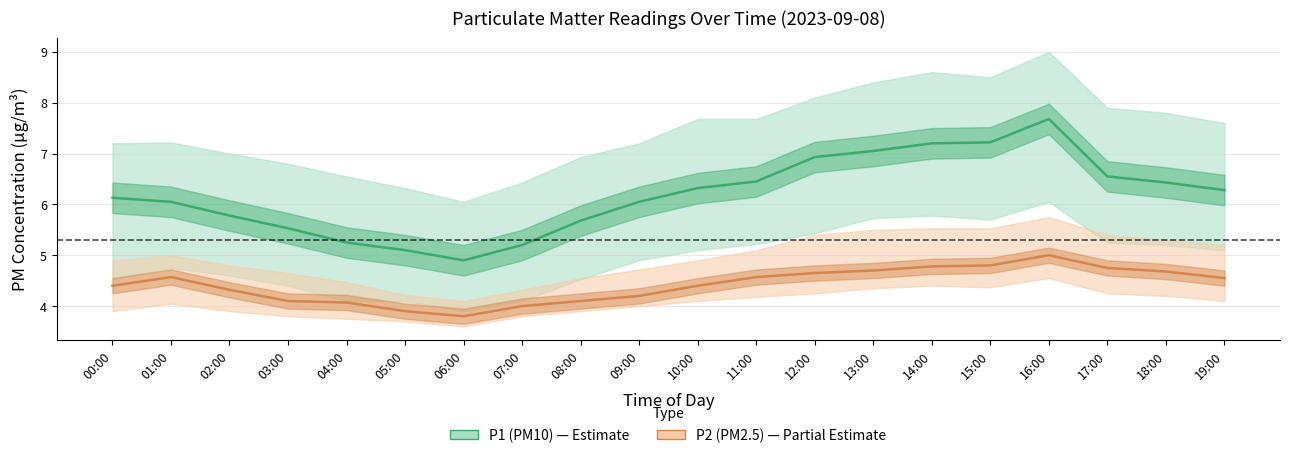

At how many categories does at least one series exceed 6?

13